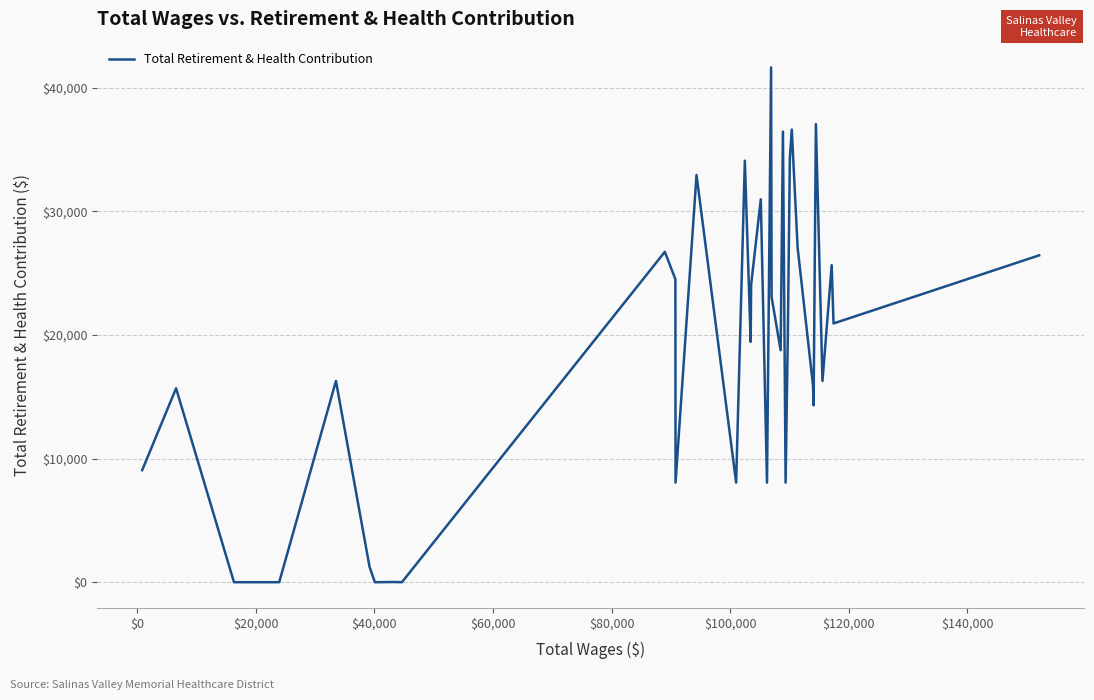

Count the number of data series in this chart.

1